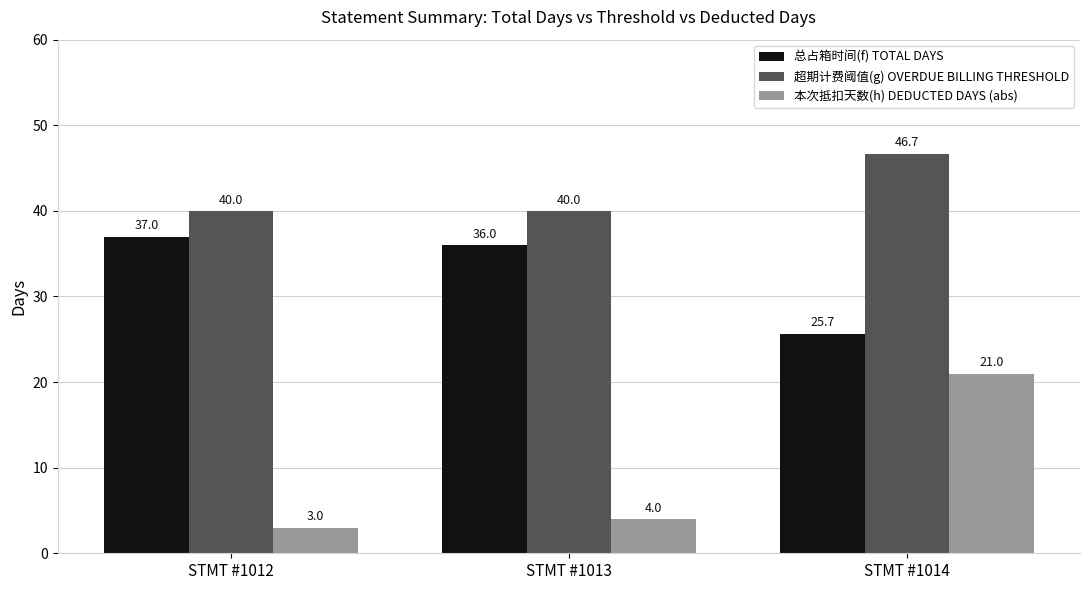

List the labels in order of 总占箱时间(f) TOTAL DAYS value, largest first.

STMT #1012, STMT #1013, STMT #1014